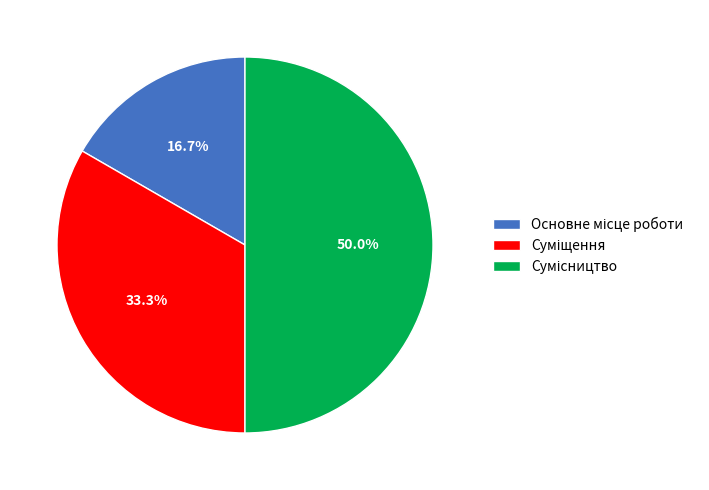

How many slices are in this pie chart?

3